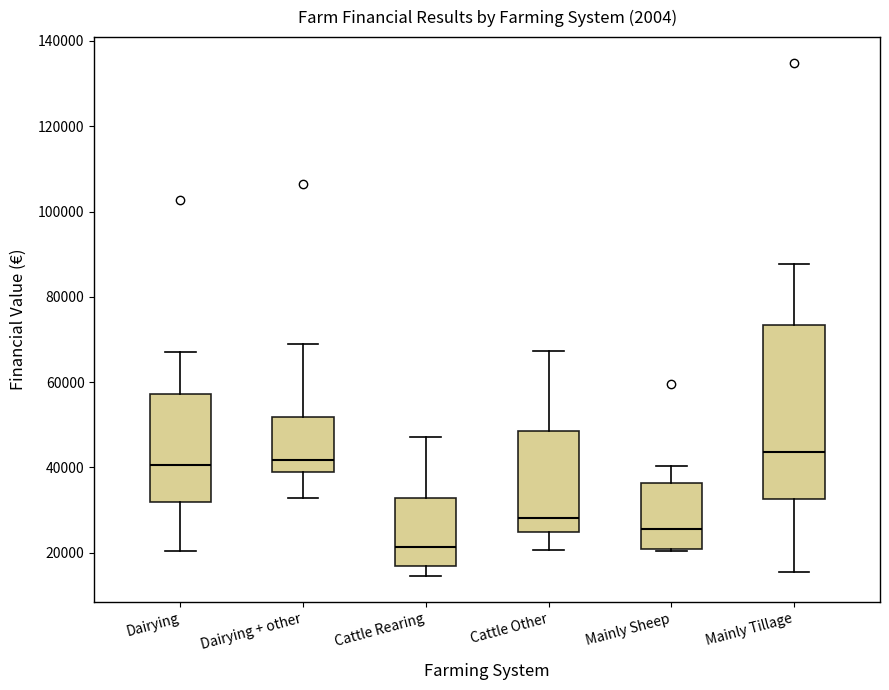

Reading left to right, read every box against the y-axis: the position of its median line, the range the box covers, and the ends of its whiskers. The values are not printed on the chart, so give them approximately, as read against the axis.

Dairying: median 40000, box 32000 to 58000, whiskers 20000 to 66000
Dairying + other: median 42000, box 38000 to 52000, whiskers 32000 to 70000
Cattle Rearing: median 22000, box 16000 to 32000, whiskers 14000 to 48000
Cattle Other: median 28000, box 24000 to 48000, whiskers 20000 to 68000
Mainly Sheep: median 26000, box 20000 to 36000, whiskers 20000 to 40000
Mainly Tillage: median 44000, box 32000 to 74000, whiskers 16000 to 88000